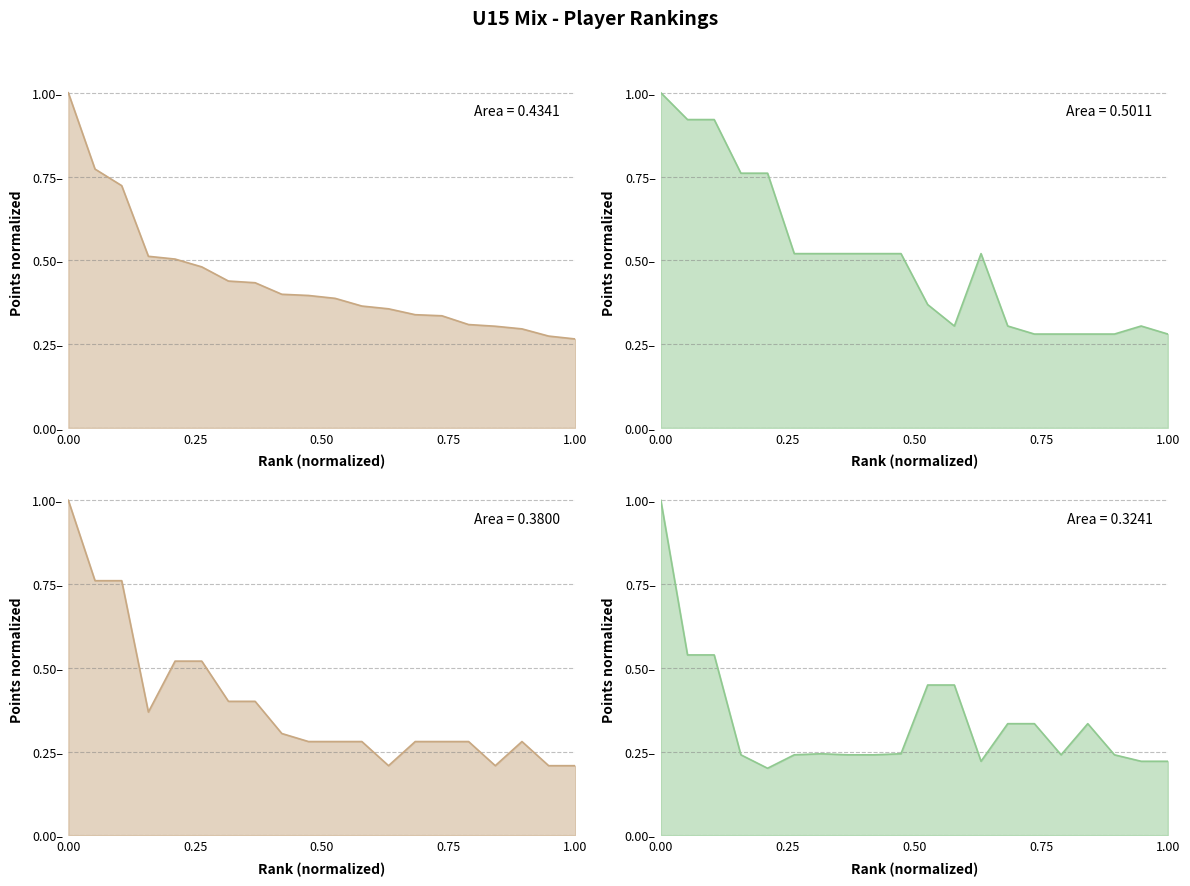

How many lines are shown in the chart?

4